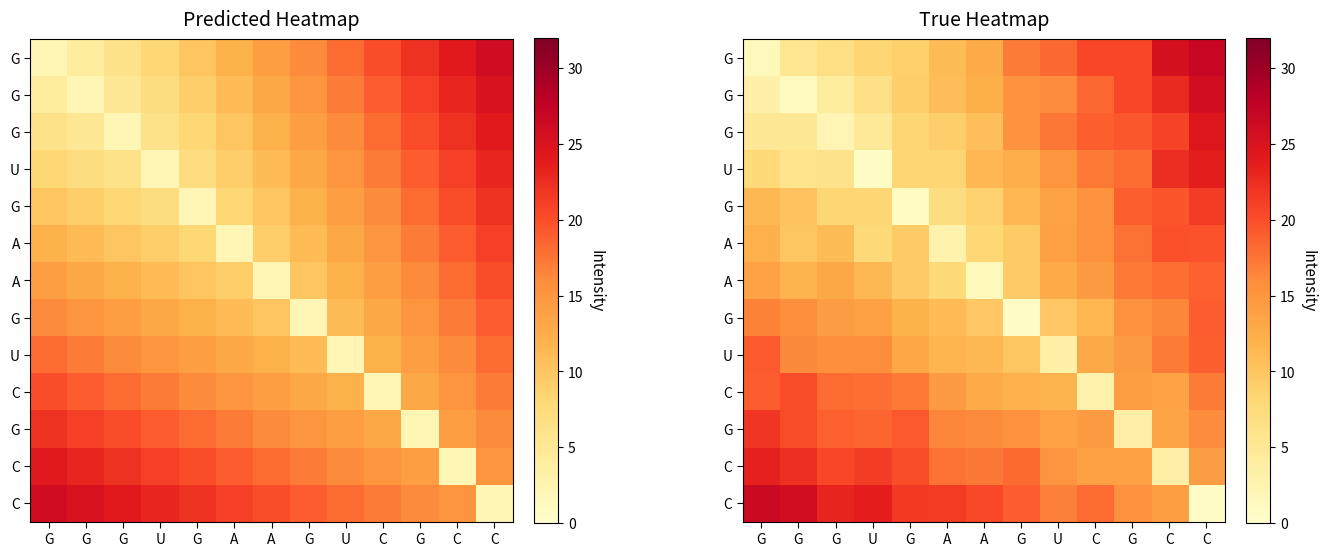

At which category does the chart reach its minimum across all series?

G